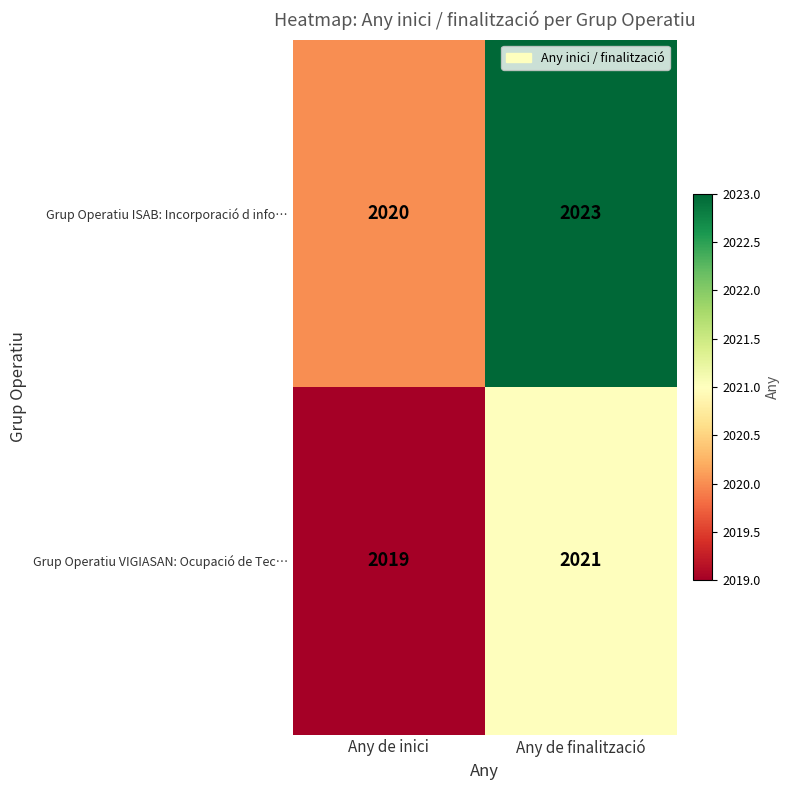

What is the smallest value displayed?

2019